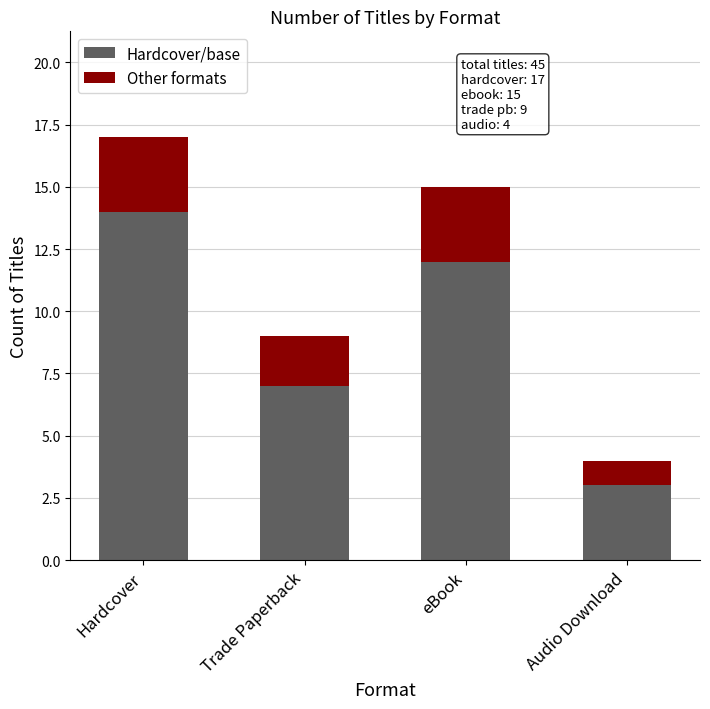

Rank the categories by Hardcover/base value from lowest to highest.

Audio Download, Trade Paperback, eBook, Hardcover